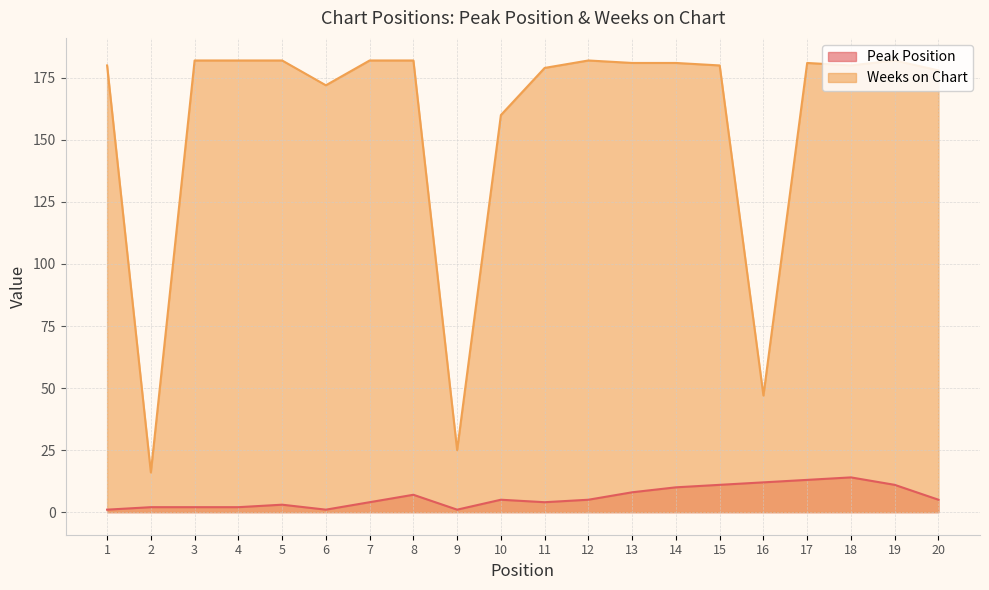

What is the smallest value displayed?

1